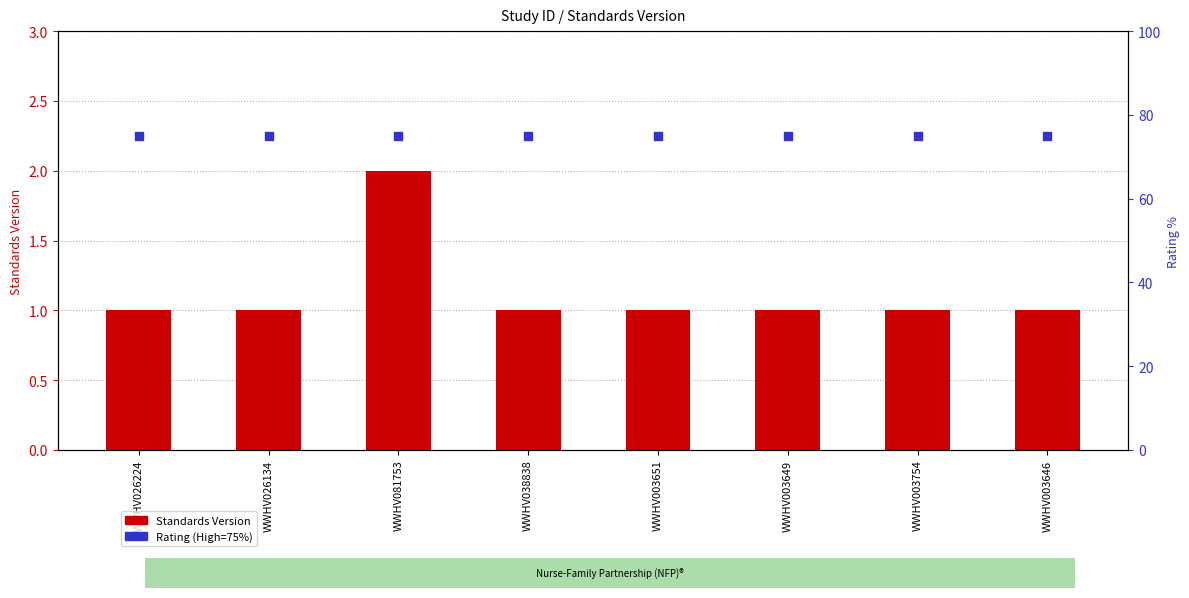

Which series has the largest total across all categories?

Rating (High=75%)